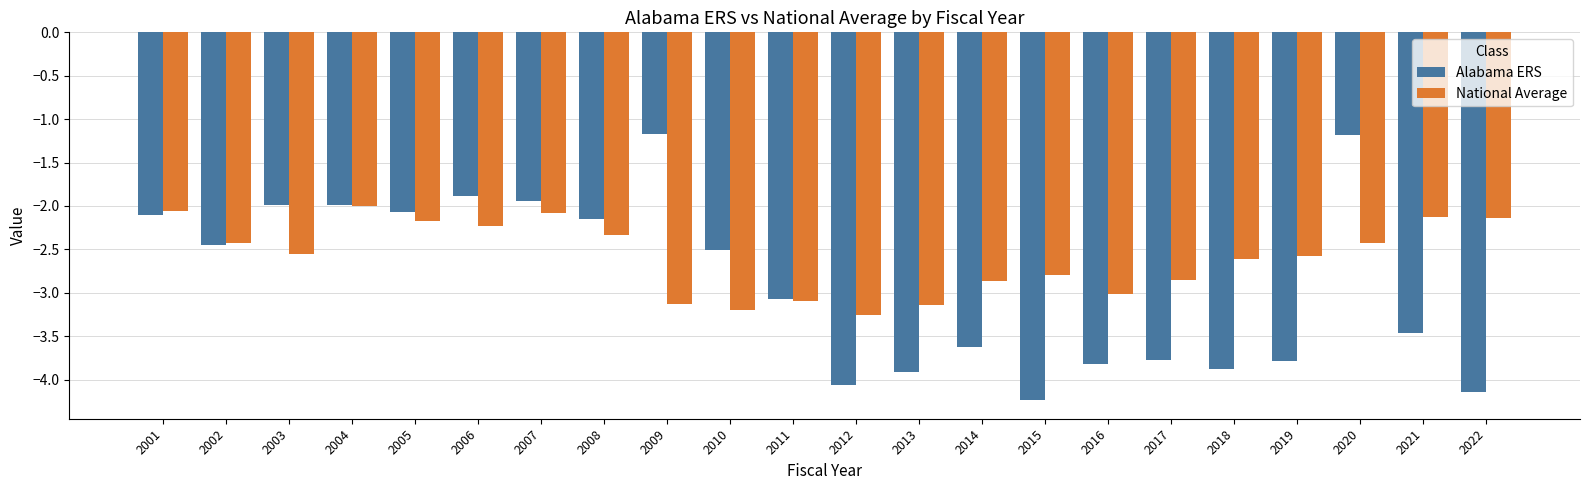

How many bars are there in total?

44